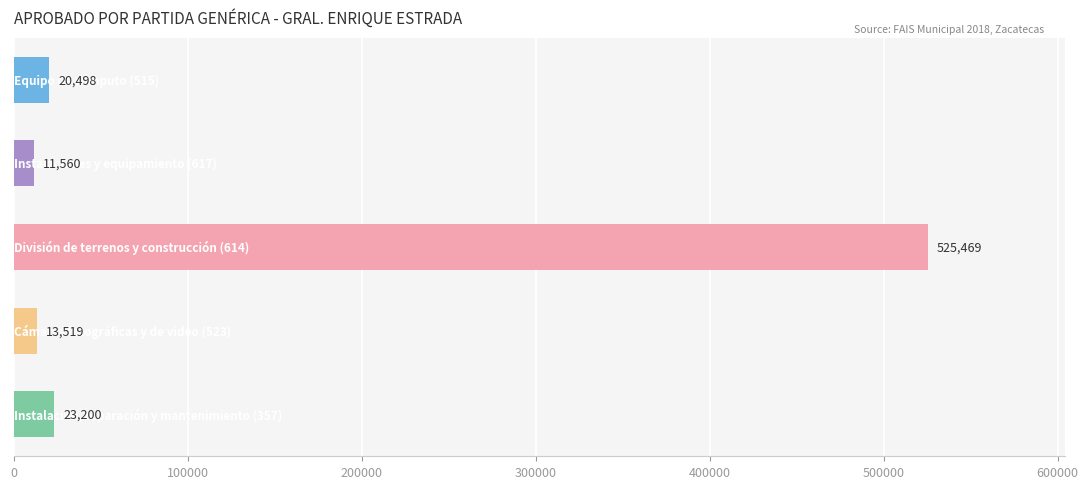

What is the minimum value shown in the chart?

11560.1